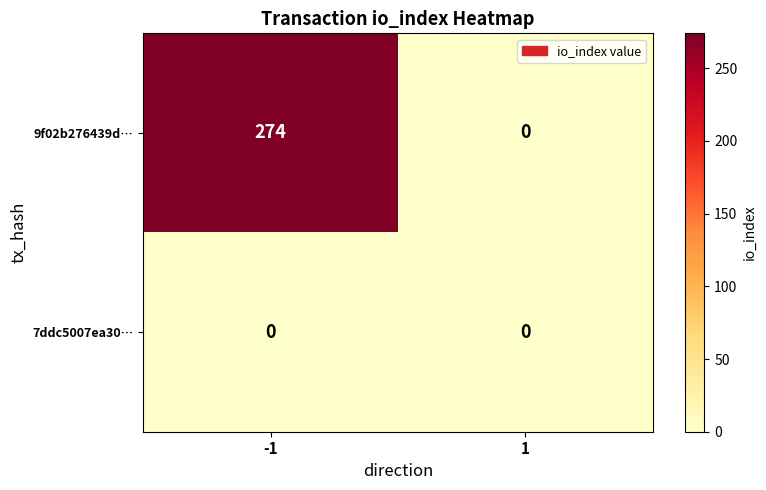

Which series has the widest spread of values?

9f02b276439d…